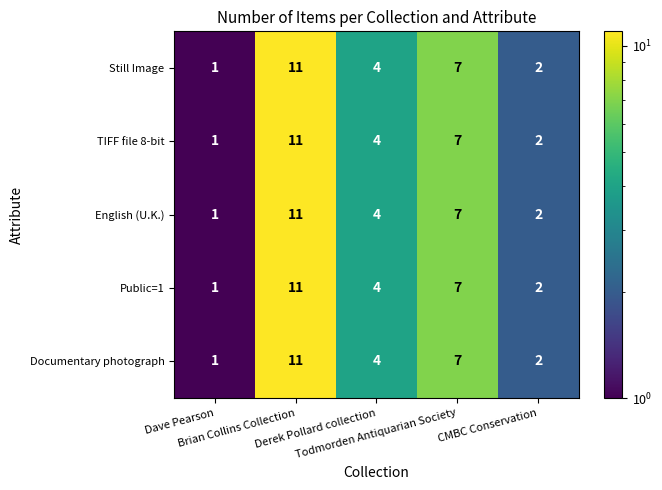

What is the highest value of the Public=1 series?

11